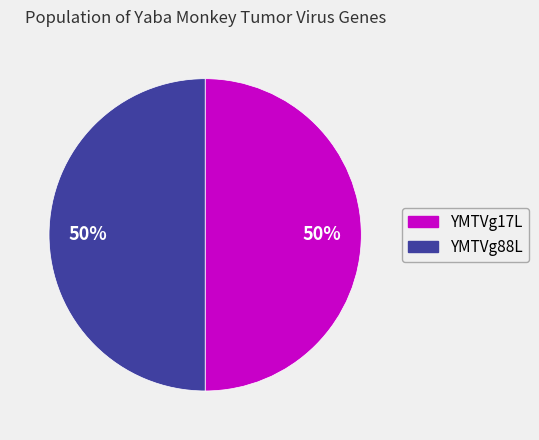

Do YMTVg17L and YMTVg88L together represent more than half of the pie?

Yes